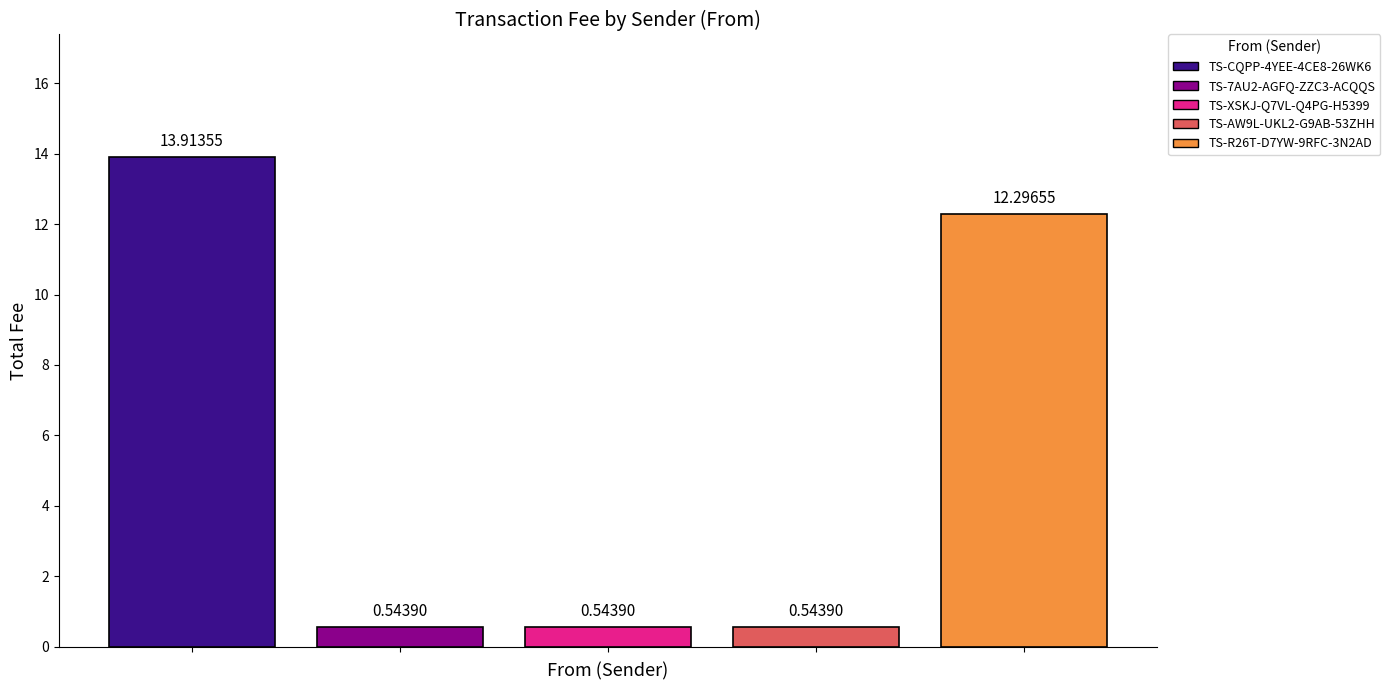

Which series has the largest range (max minus min)?

TS-CQPP-4YEE-4CE8-26WK6